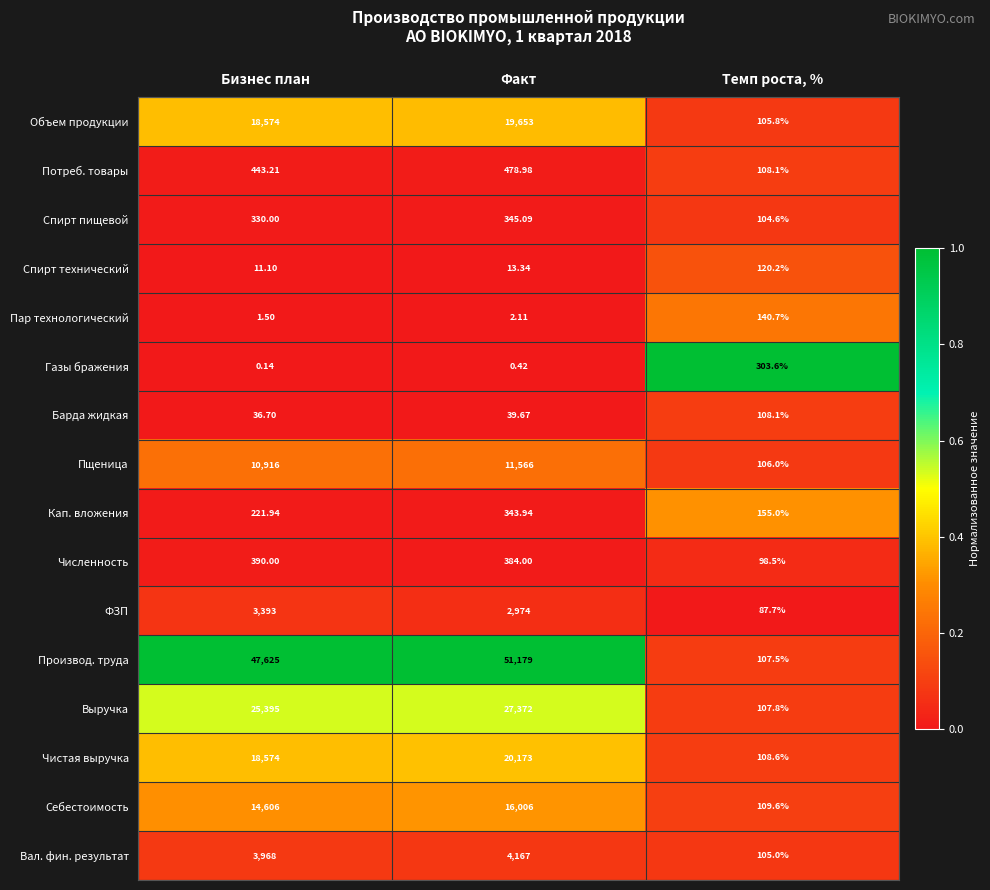

At which label does ФЗП first exceed 2974?

Бизнес план